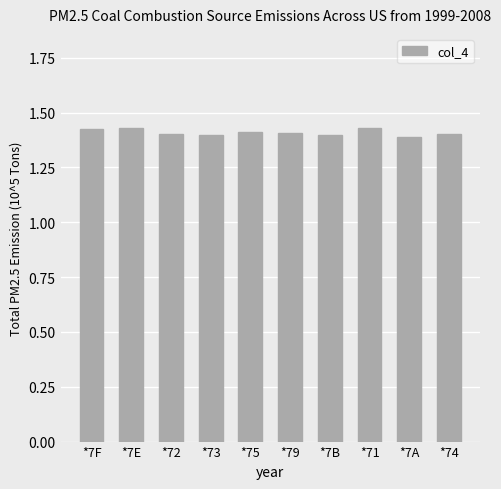

What is the sum of all values?

14.1